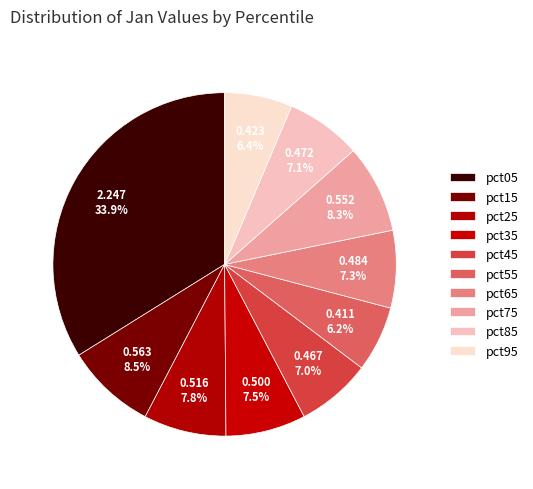

What percentage is NOT represented by pct35?

92.5%